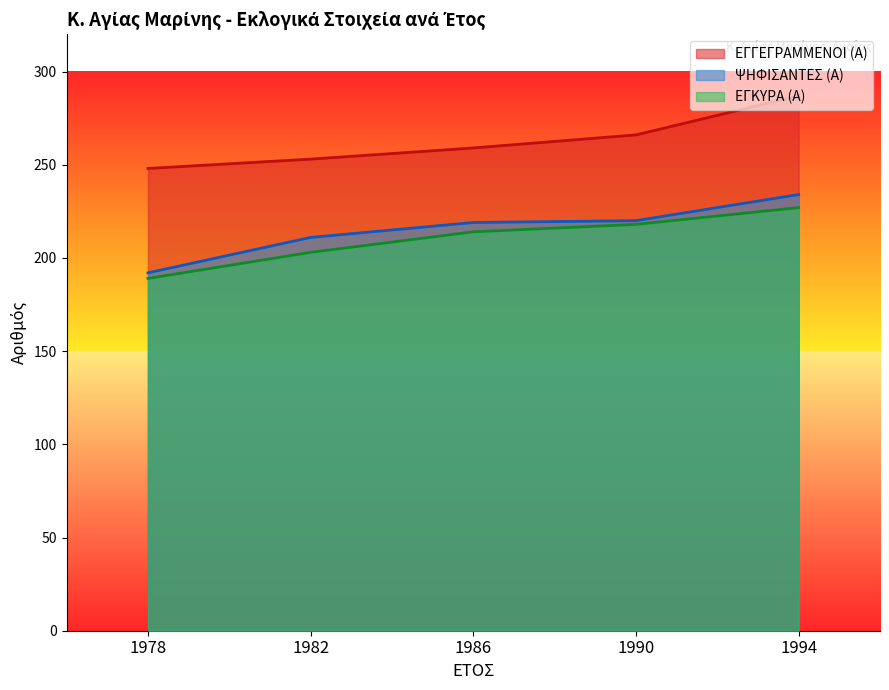

What value does the ΕΓΓΕΓΡΑΜΜΕΝΟΙ (Α) series have at 1982, to the nearest 5?

255